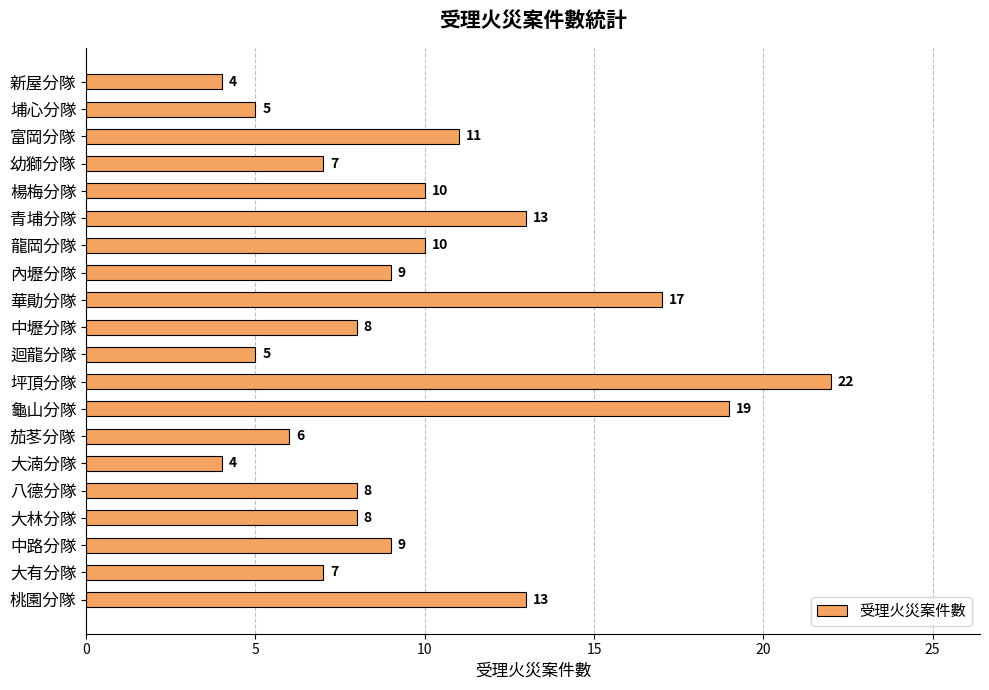

What value does the data have at 富岡分隊, to the nearest 10?

10